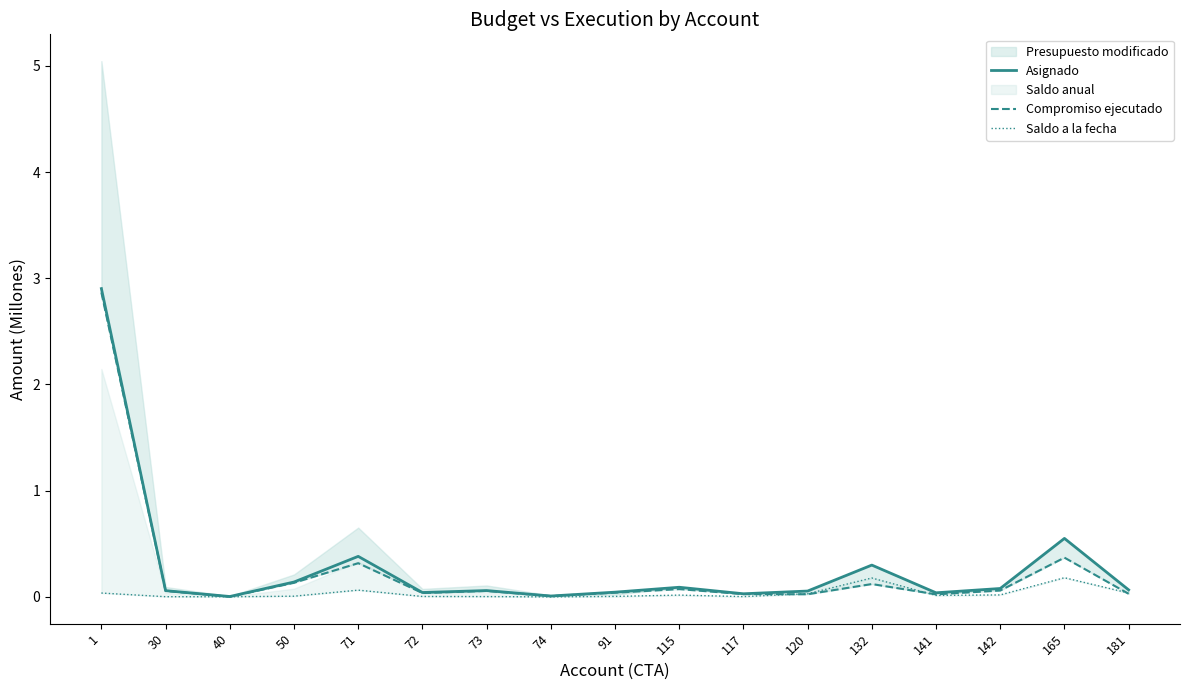

Between 117 and 91, which is larger?

91